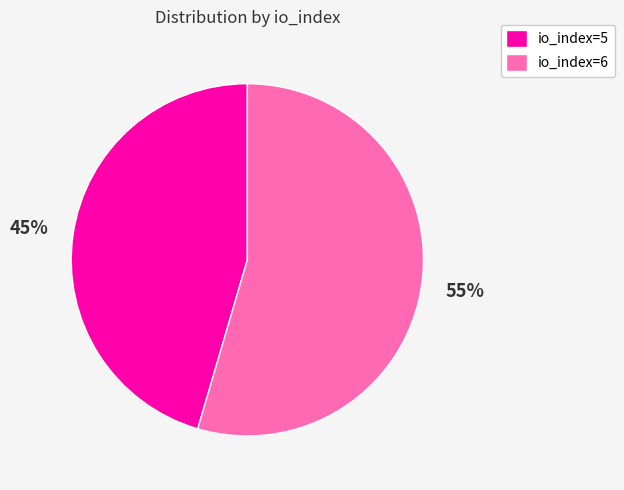

To the nearest percent, what portion does io_index=5 represent?

45%